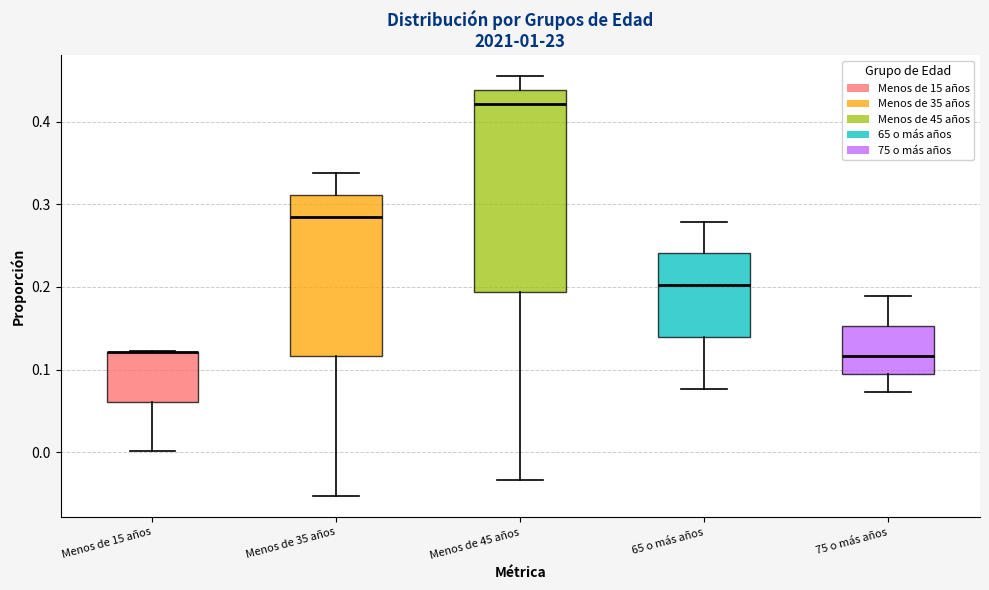

Comparing the boxes themselves (not the whiskers), which one is the tallest?

Menos de 45 años